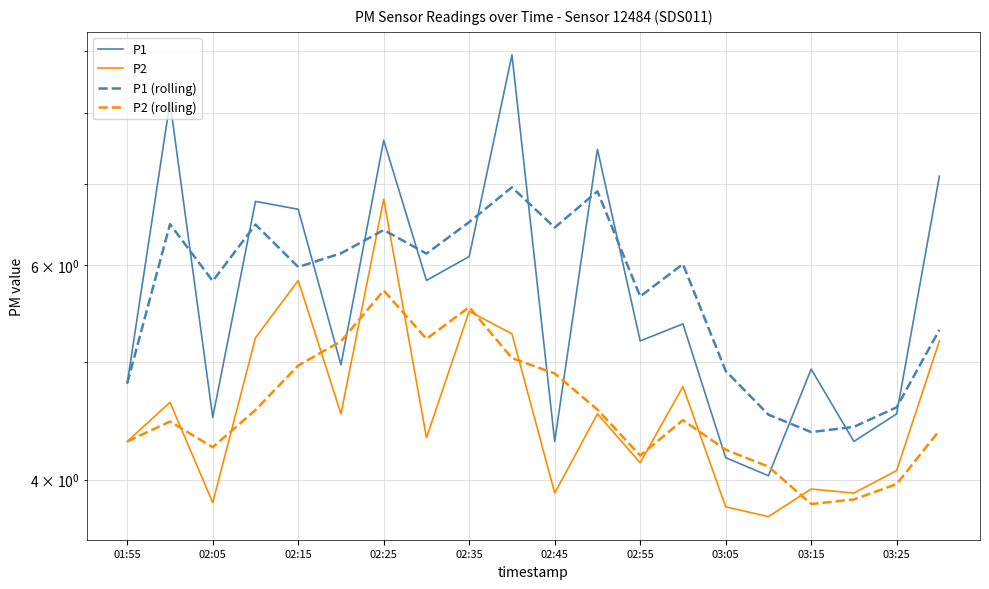

True or false: P2 (rolling) has more than 1 interior local peaks.

True